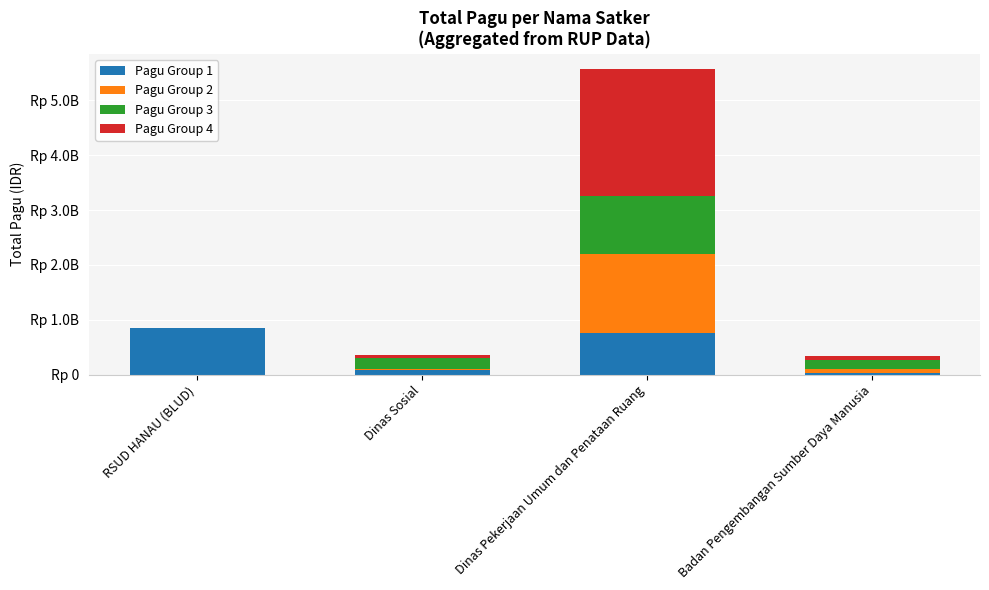

Does the chart contain stacked bars?

Yes